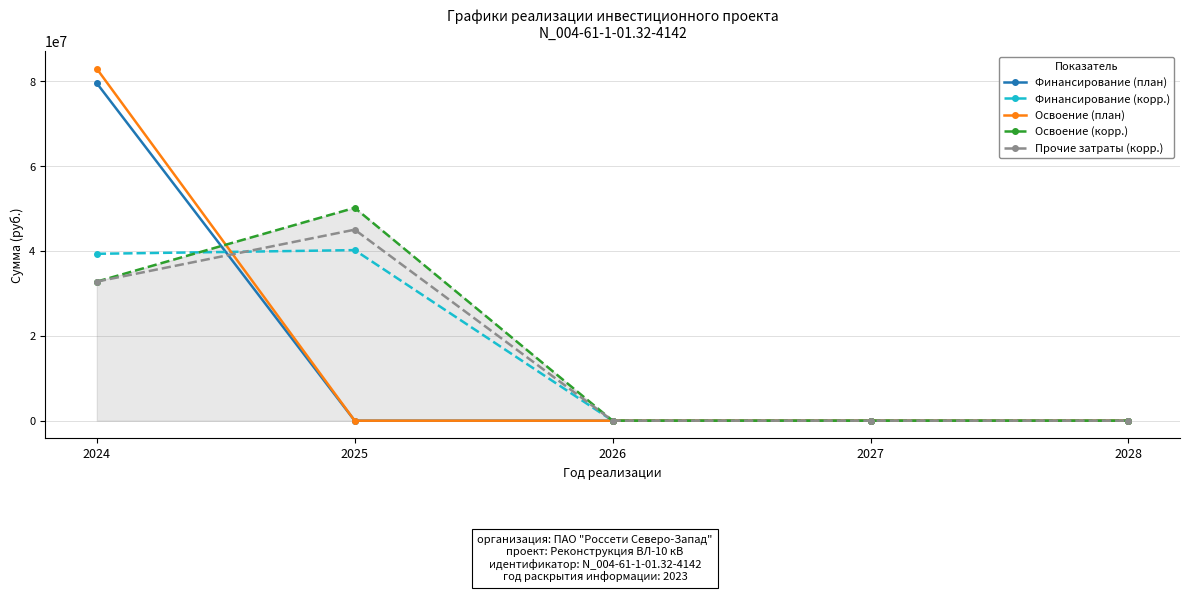

The value of Финансирование (корр.) at 2025 is 70276026. True or false?

False